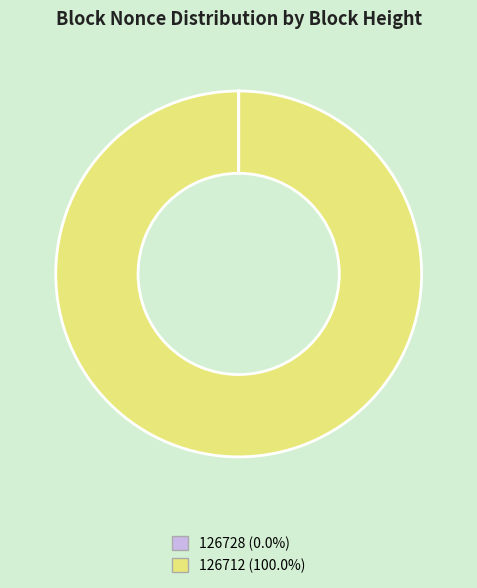

Does 126712 (100.0%) account for over 50% of the chart?

Yes